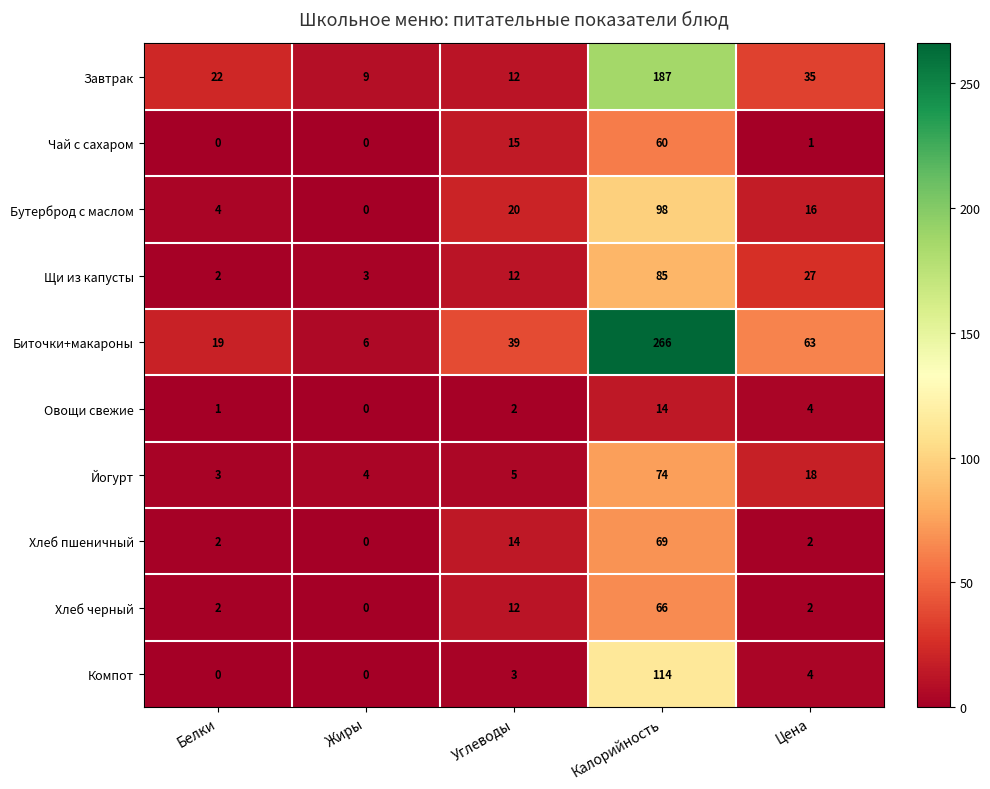

Count the number of categories in the chart.

5